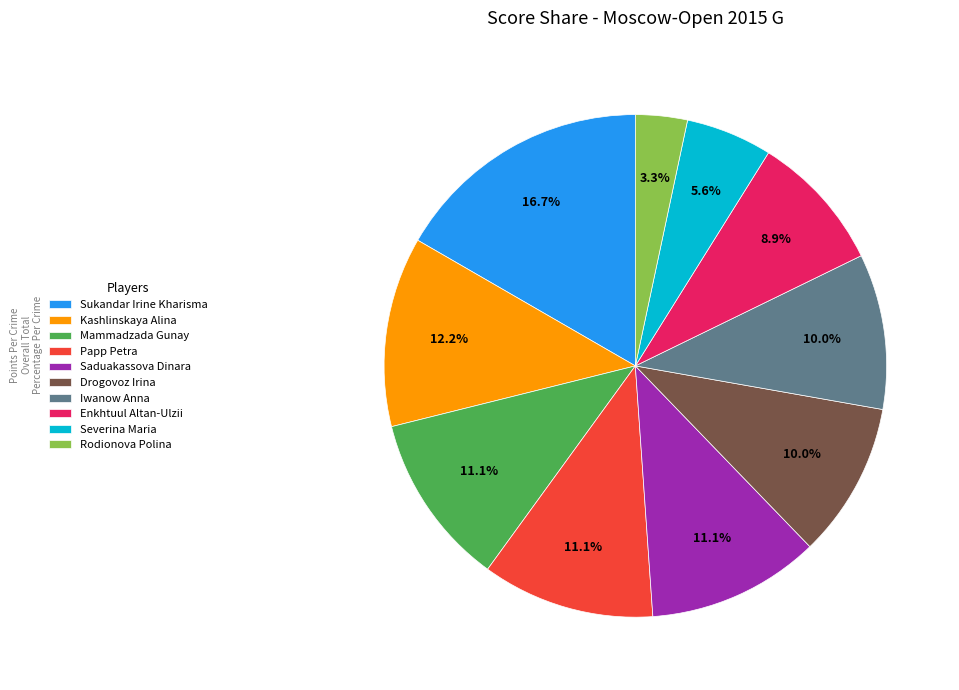

To the nearest percent, what is the difference between the Mammadzada Gunay and Drogovoz Irina slice percentages?

1%